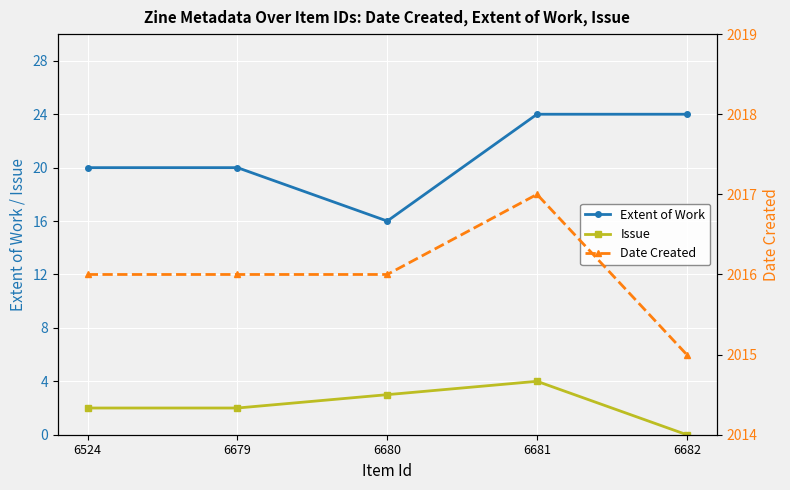

What is the lowest value of the Extent of Work series?

16